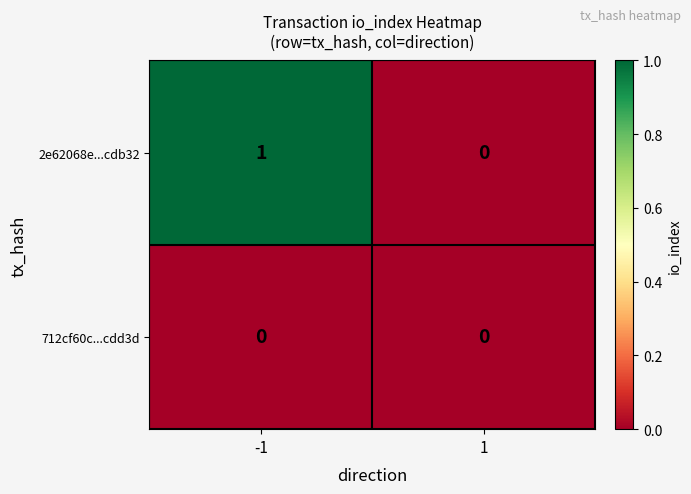

Which series has the widest spread of values?

2e62068e...cdb32